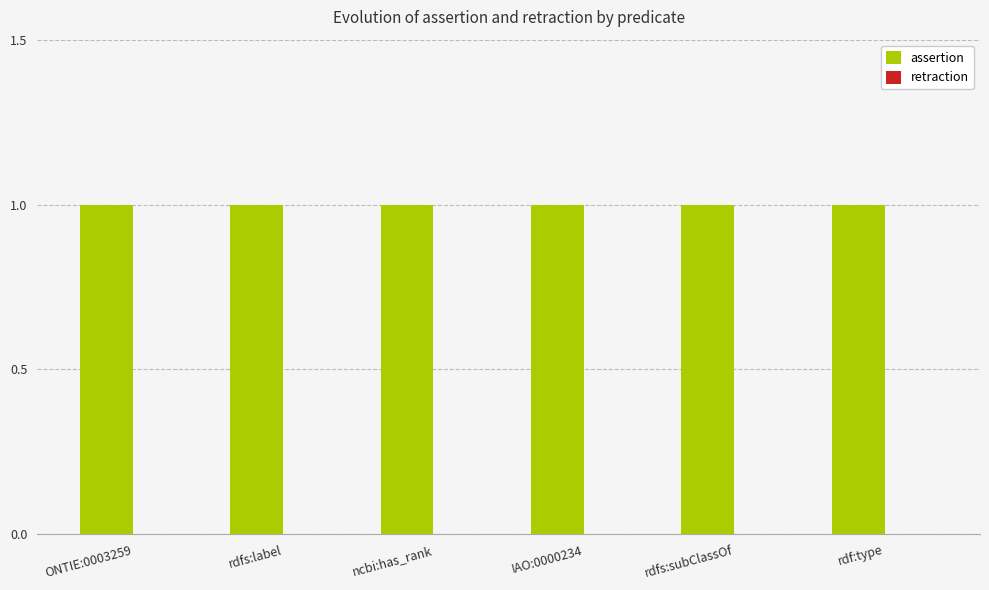

At which label is retraction closest to 0?

ONTIE:0003259